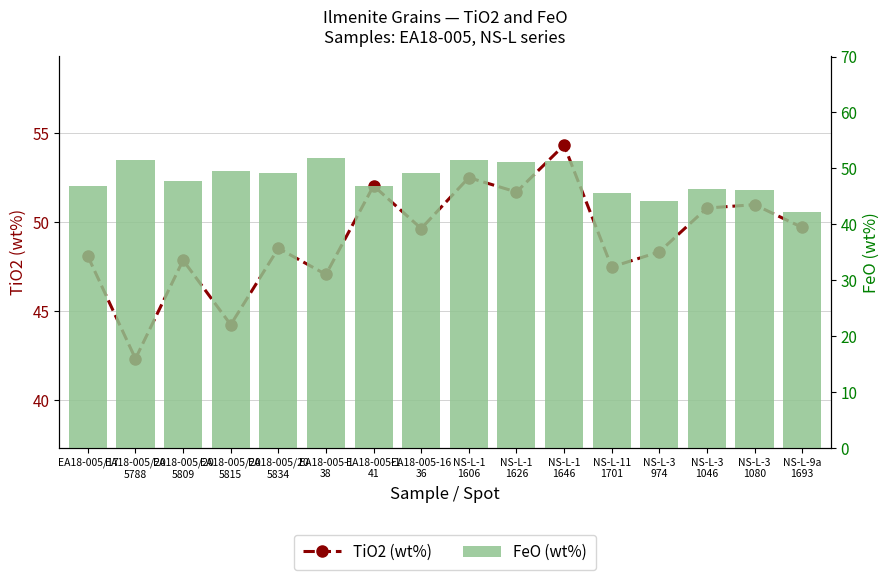

What is the total value across all series at EA18-005/20
5815?

93.8